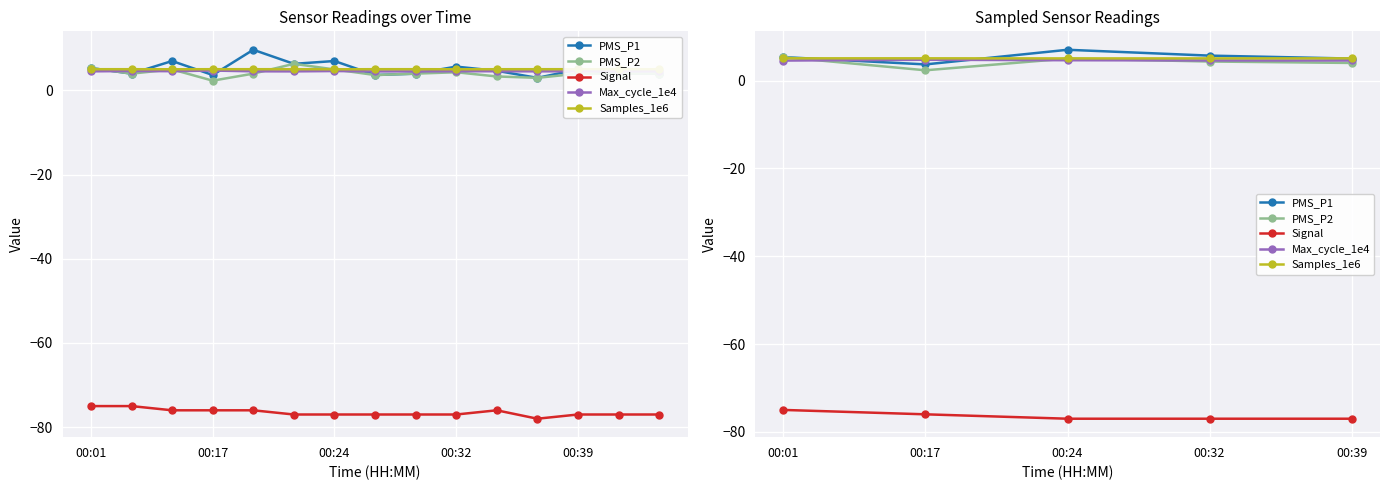

What value does the Samples_1e6 series have at 00:24?

5.0